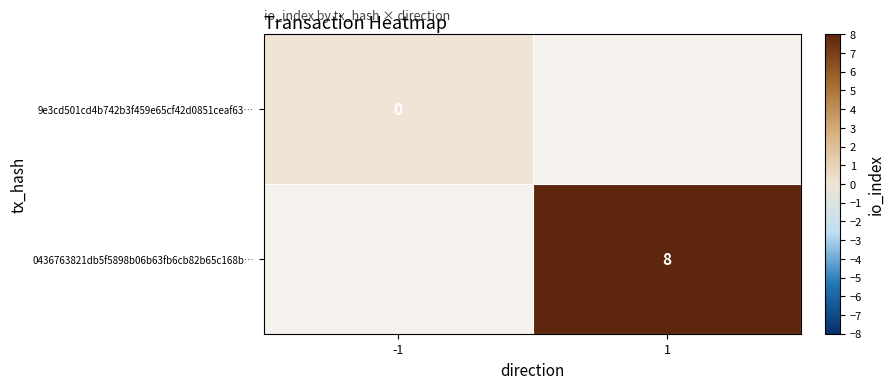

The 0436763821db5f5898b06b63fb6cb82b65c168b… series shows 8 at 1. True or false?

True